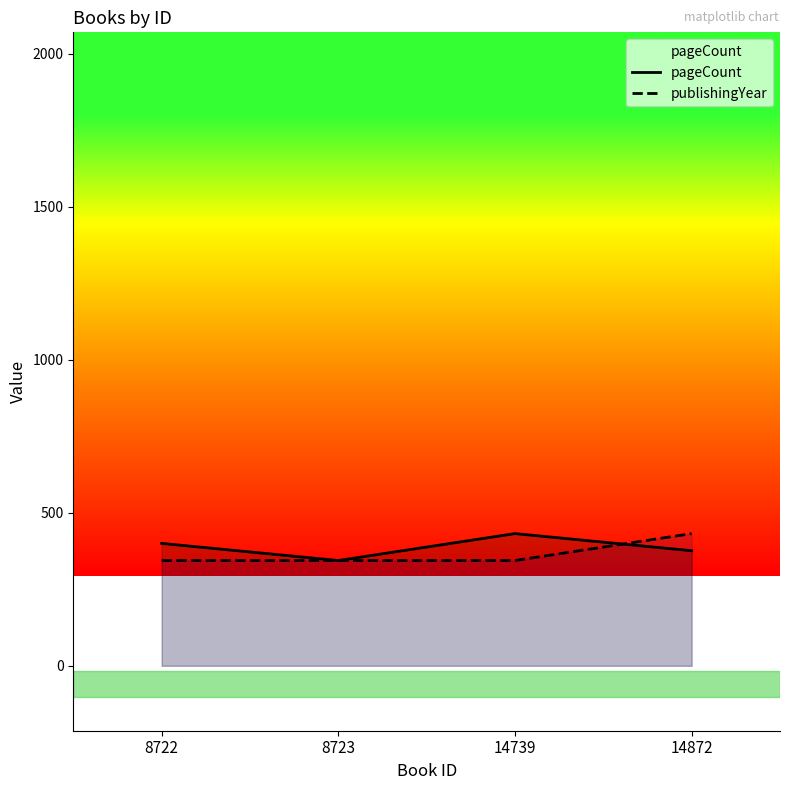

What is the total value across all series at 14872?

808